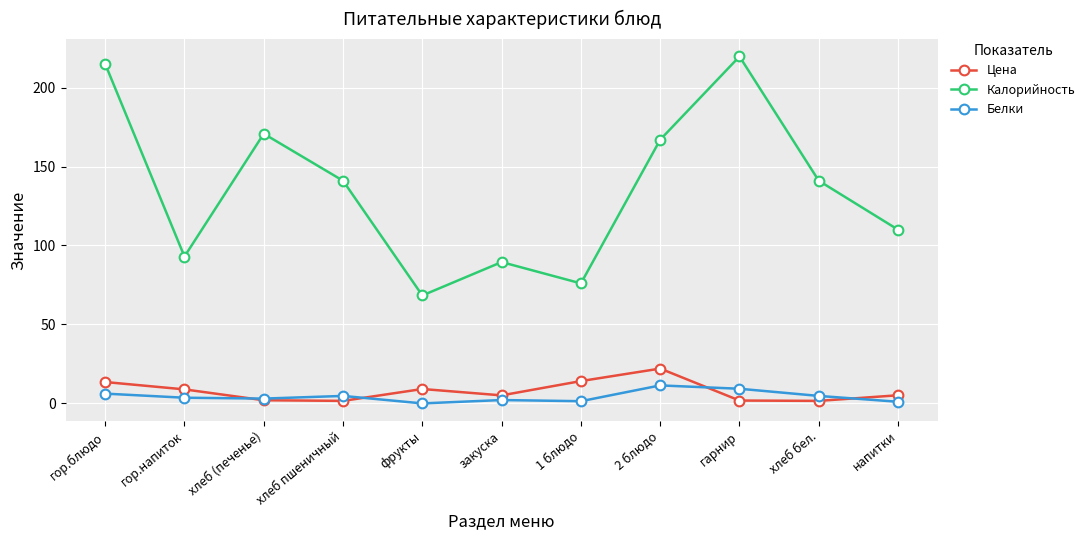

What is the difference between the highest and lowest values at хлеб бел.?

139.4